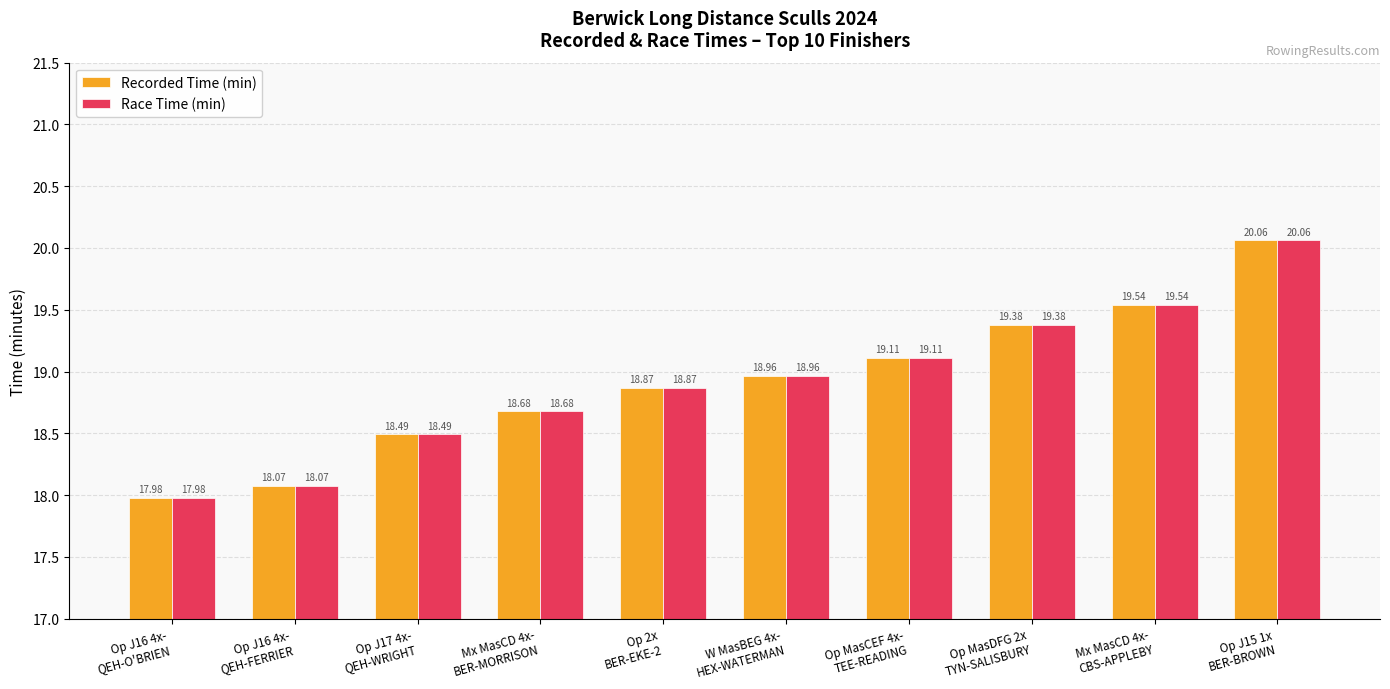

At which label does Recorded Time (min) reach its peak?

Op J15 1x
BER-BROWN